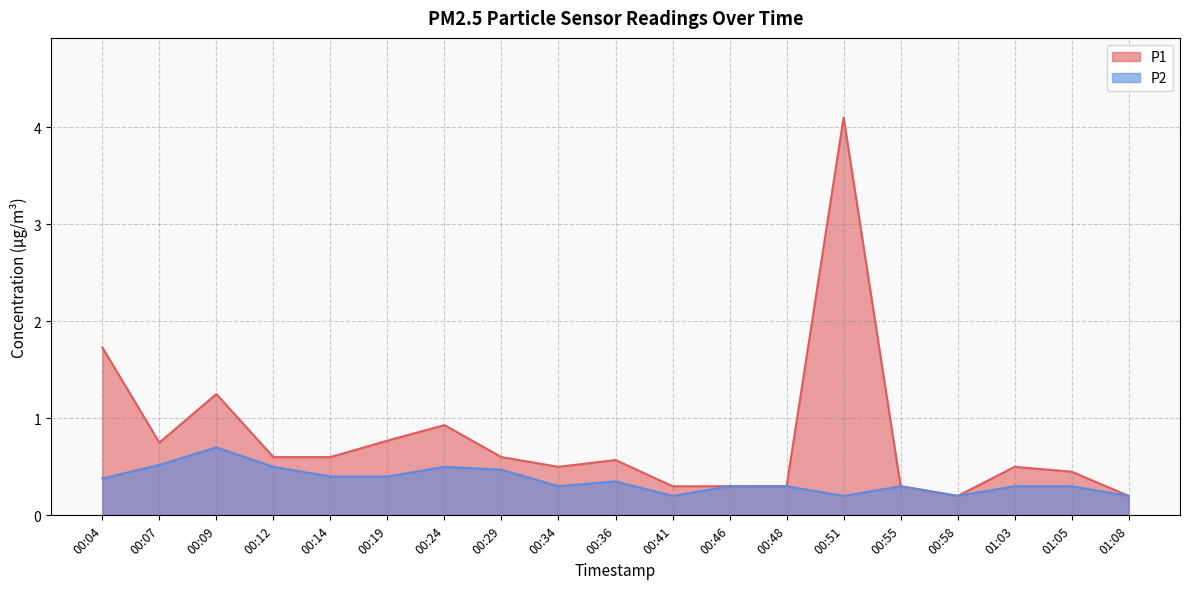

What is the label of the 15th point from the right?

00:14